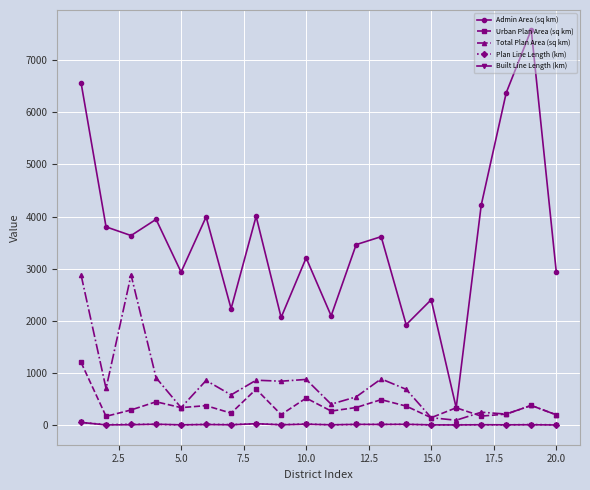

What is the value of the Plan Line Length (km) point at the 13th from the left?

12.4